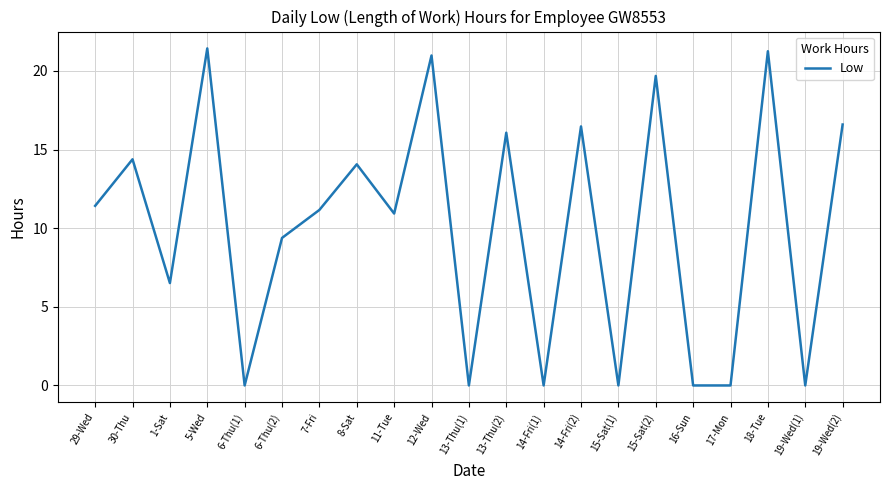

The chart shows a value of 16.1 at 13-Thu(2). True or false?

True